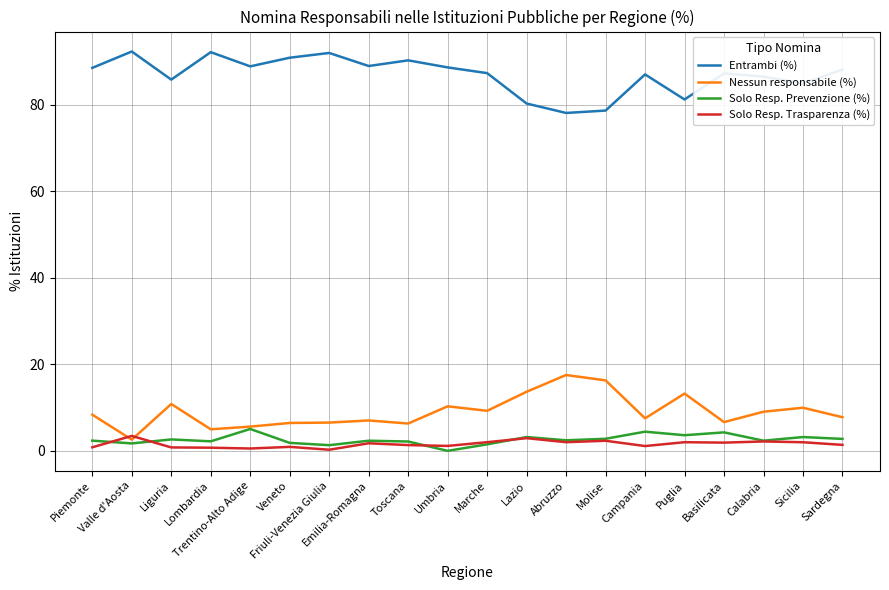

True or false: Entrambi (%) and Nessun responsabile (%) intersect in this chart.

False